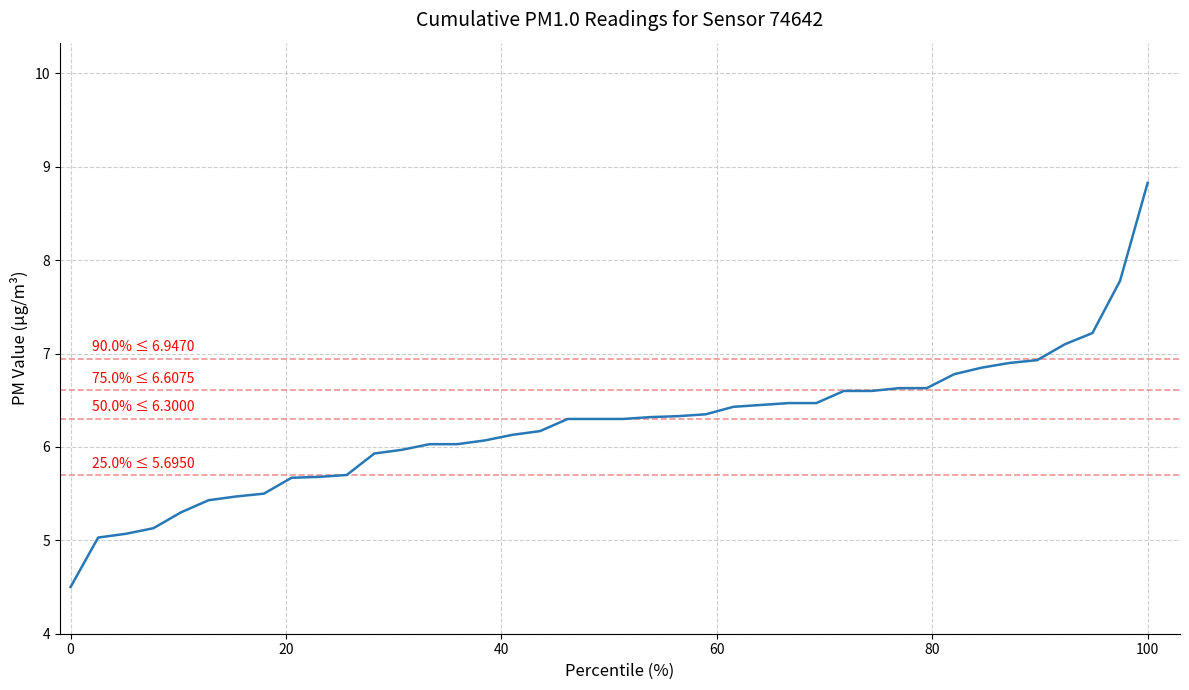

What is the greatest value displayed?

8.8